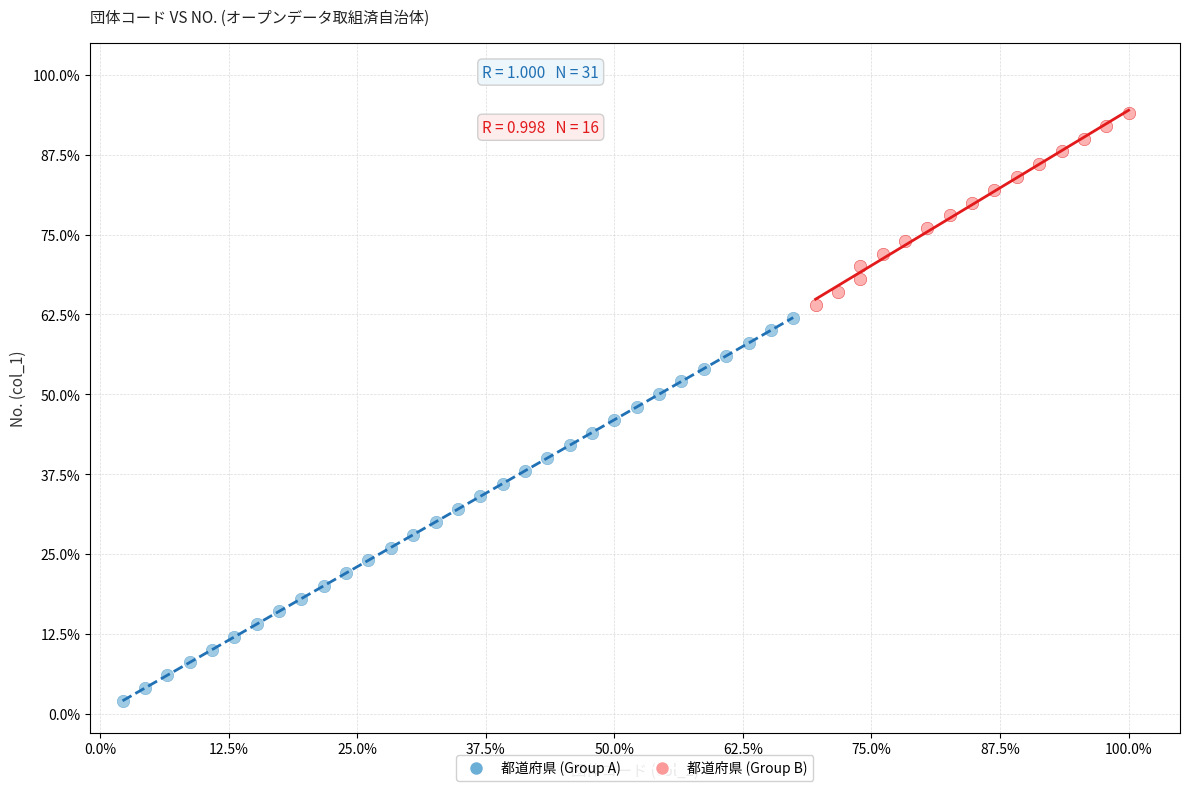

Which series has the widest spread of Y values?

都道府県 (Group A)